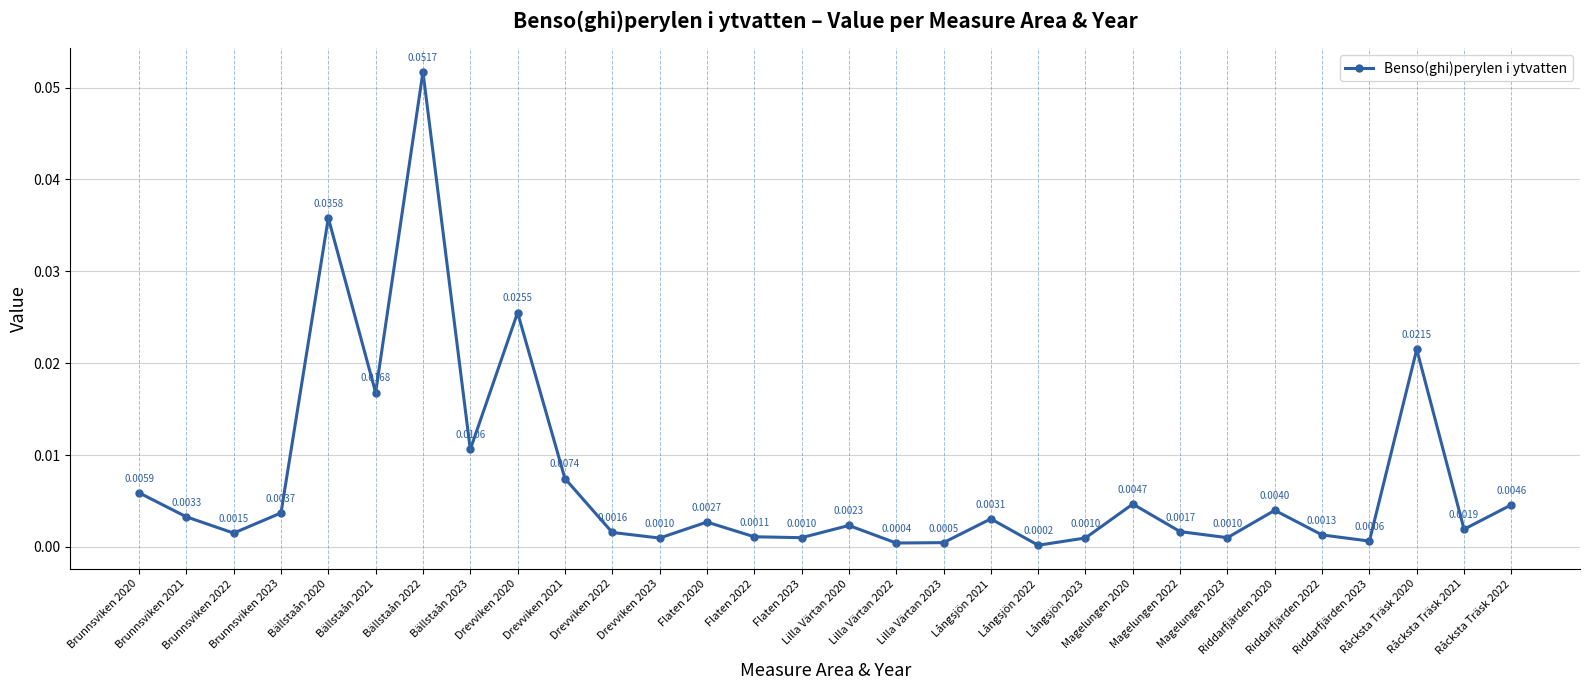

How many interior local valleys (lower than both neighbors) does the data have?

10